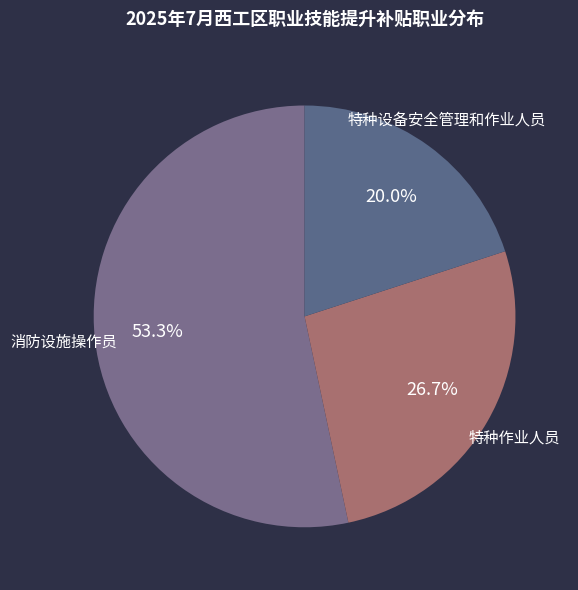

What is the ratio of the value at 特种设备安全管理和作业人员 to the value at 消防设施操作员?

0.4